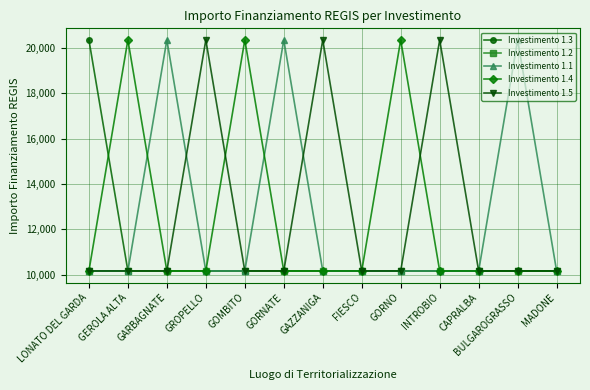

What position from the left is GARBAGNATE?

3